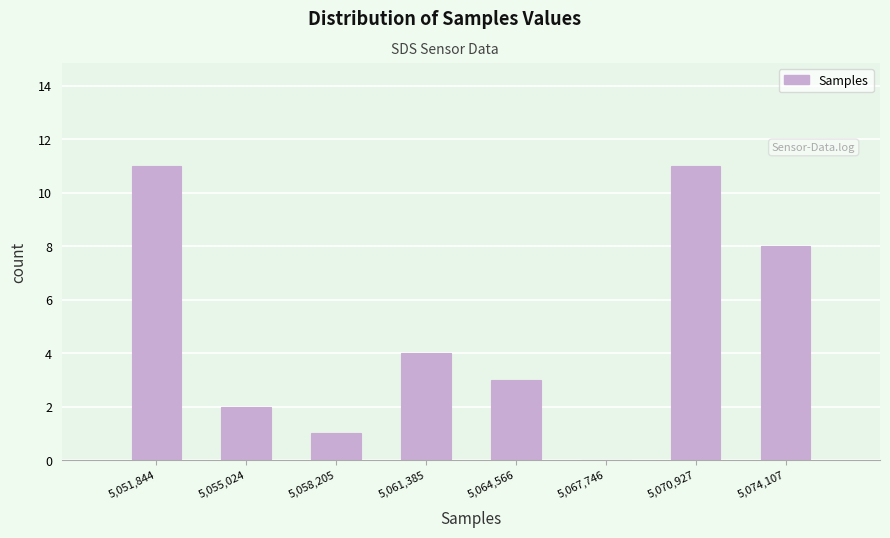

Reading left to right, transcribe this chart: for each bar, give the range it covers on the x-axis and its height. Neither the bar edges nor the heights are printed on the chart, so give them approximately, as read against the axes.

5050500 to 5053500: 11
5053500 to 5056500: 2
5056500 to 5060000: 1
5060000 to 5063000: 4
5063000 to 5066000: 3
5066000 to 5069500: 0
5069500 to 5072500: 11
5072500 to 5075500: 8